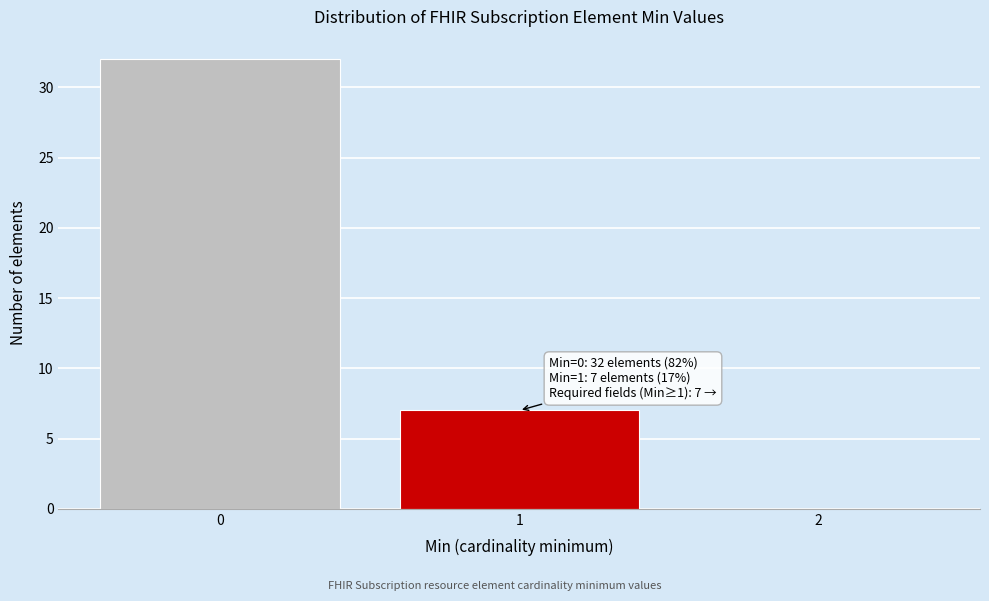

Reading left to right, what are all the values shown in this chart?

0=32	1=7	2=0